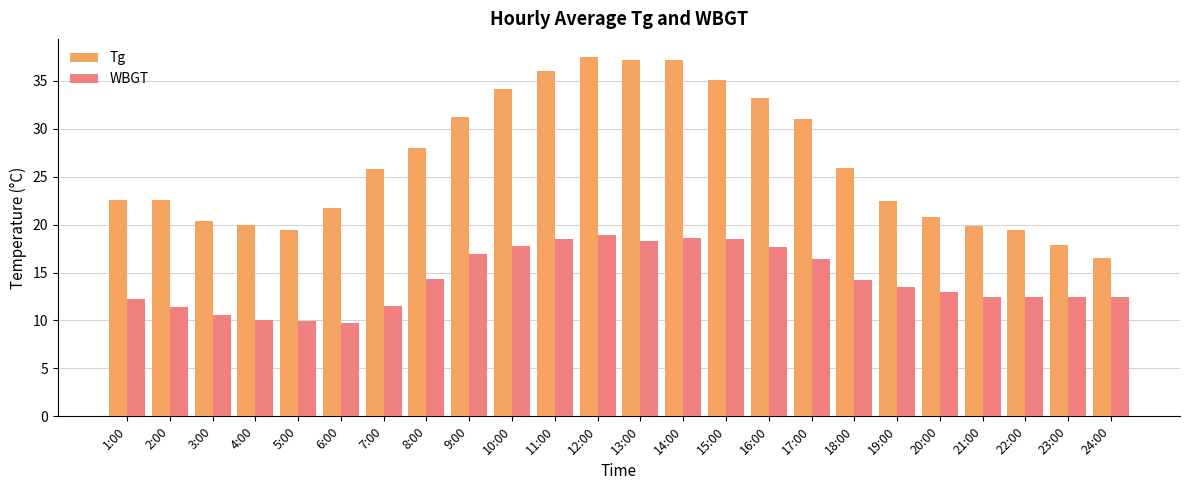

Read the Tg value at 16:00.

33.2